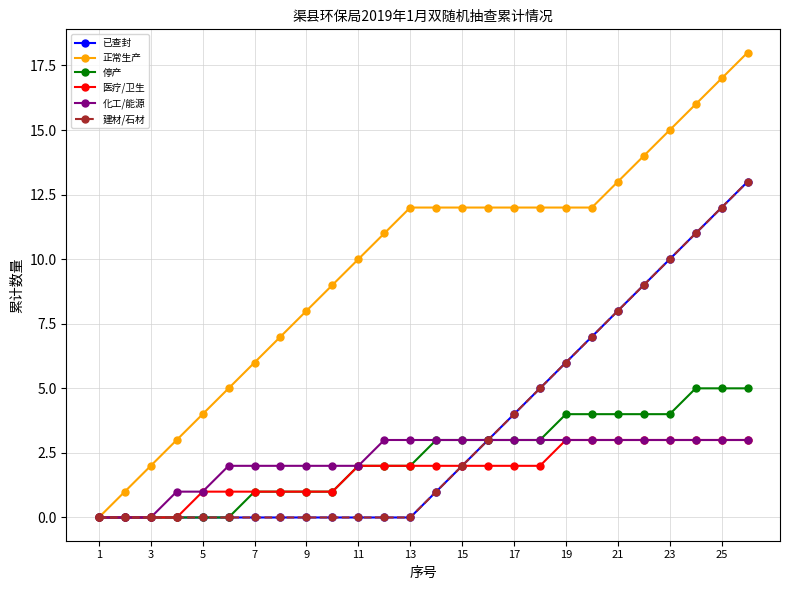

What is the average value of the 已查封 series?

4